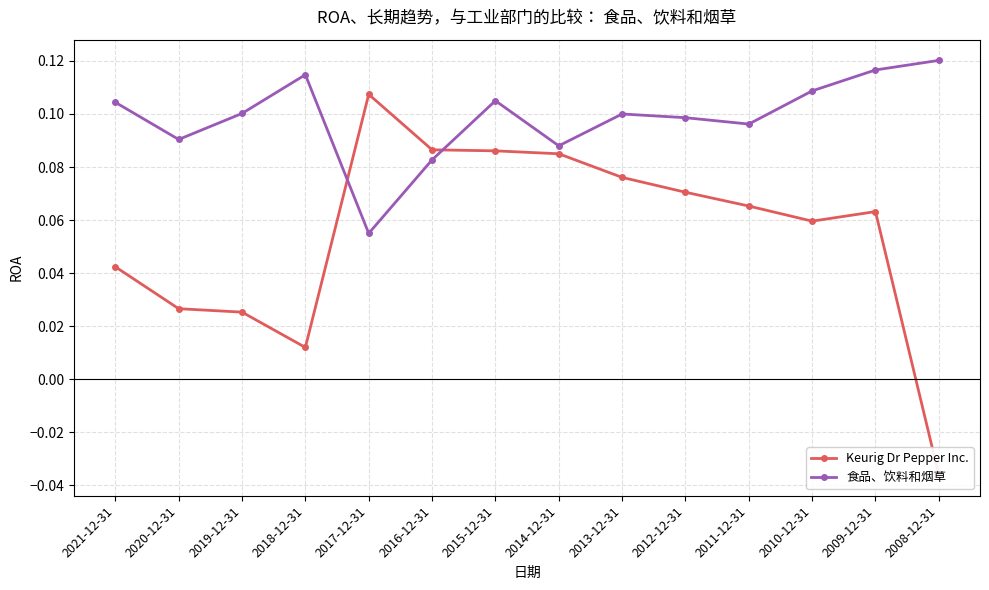

Reading left to right, list all the values displayed in this chart.

Keurig Dr Pepper Inc.: 2021-12-31=0.0	2020-12-31=0.0	2019-12-31=0.0	2018-12-31=0.0	2017-12-31=0.1	2016-12-31=0.1	2015-12-31=0.1	2014-12-31=0.1	2013-12-31=0.1	2012-12-31=0.1	2011-12-31=0.1	2010-12-31=0.1	2009-12-31=0.1	2008-12-31=-0.0
食品、饮料和烟草: 2021-12-31=0.1	2020-12-31=0.1	2019-12-31=0.1	2018-12-31=0.1	2017-12-31=0.1	2016-12-31=0.1	2015-12-31=0.1	2014-12-31=0.1	2013-12-31=0.1	2012-12-31=0.1	2011-12-31=0.1	2010-12-31=0.1	2009-12-31=0.1	2008-12-31=0.1